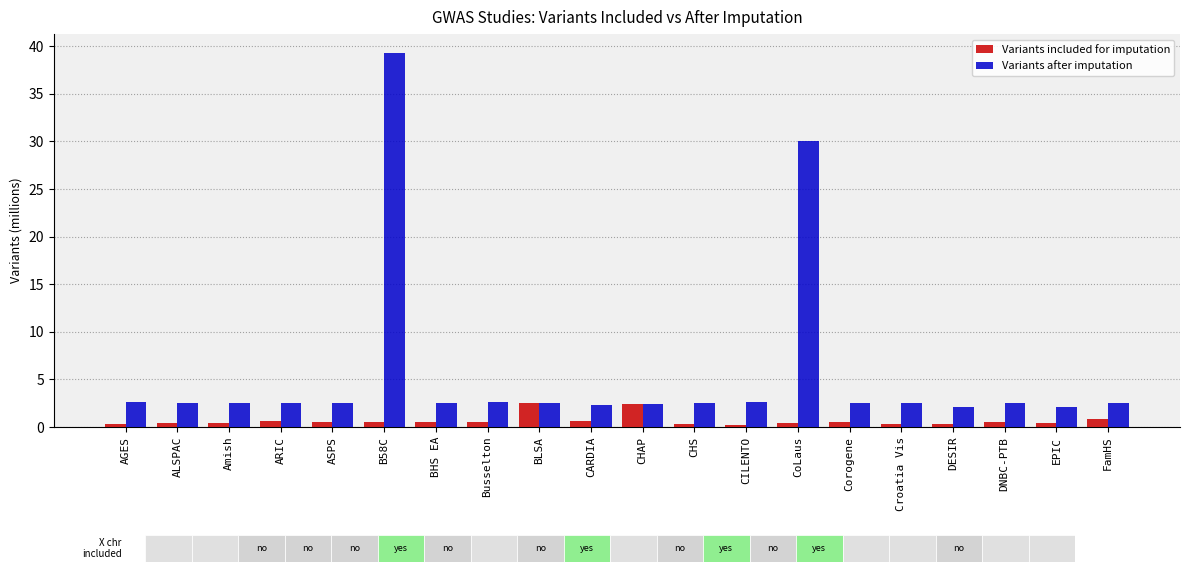

Which series has the largest range (max minus min)?

Variants after imputation